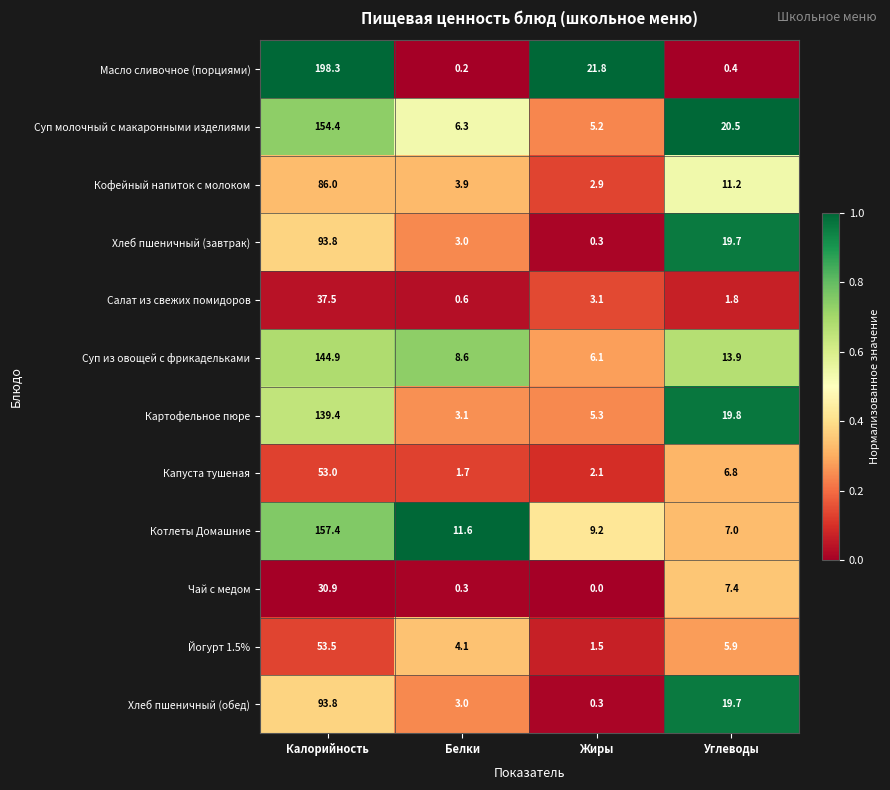

What is the total value across all series at Калорийность?

1242.9